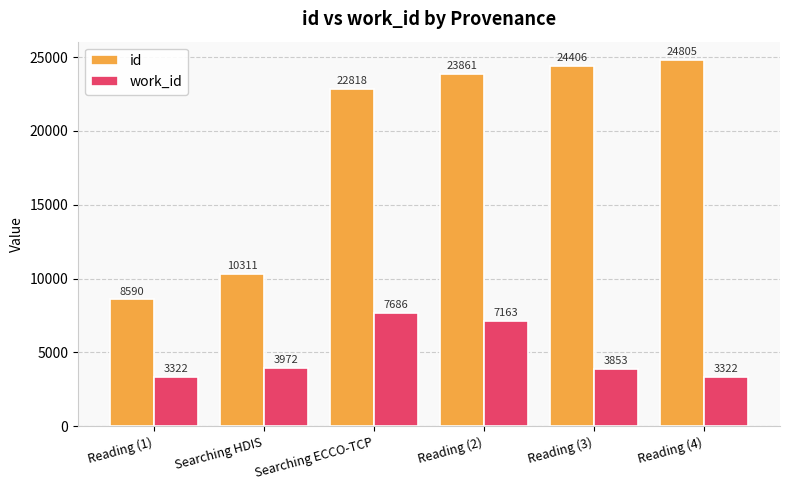

What position from the right is Searching ECCO-TCP?

4